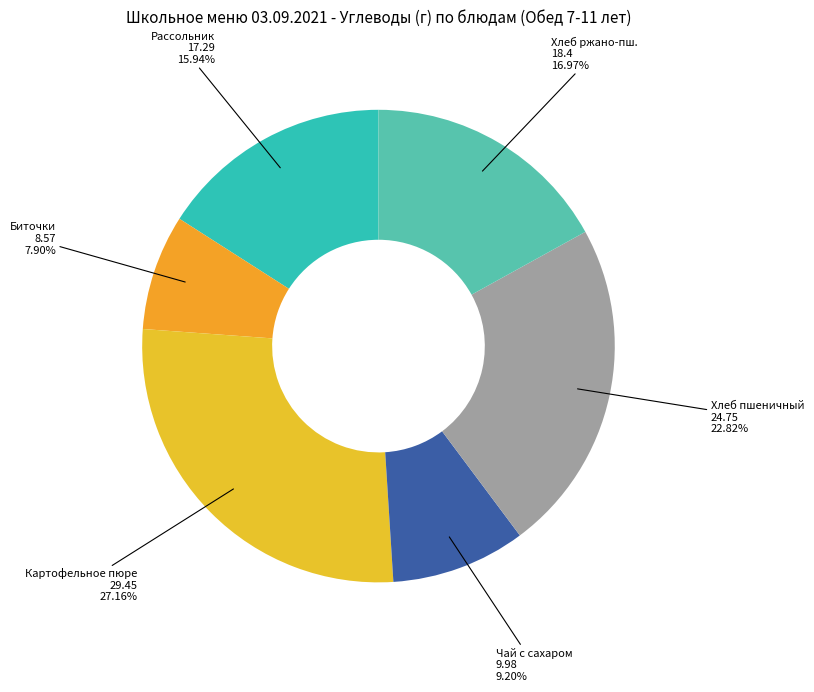

How many segments does this pie chart have?

6